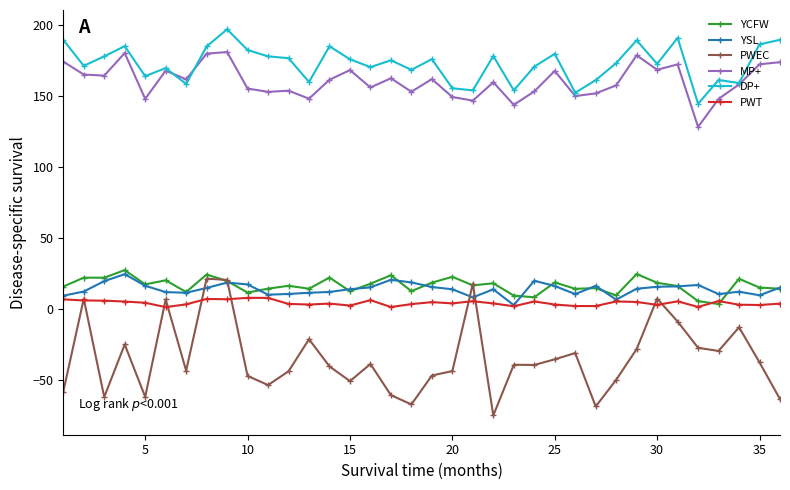

True or false: YCFW and DP+ cross at least once.

False